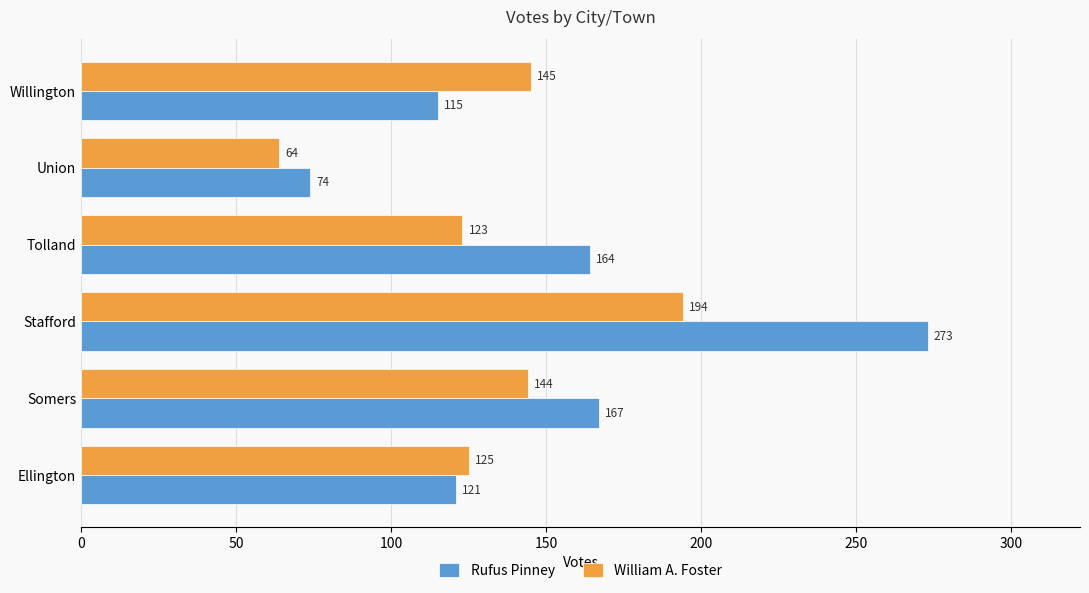

The value of William A. Foster at Willington is 145. True or false?

True